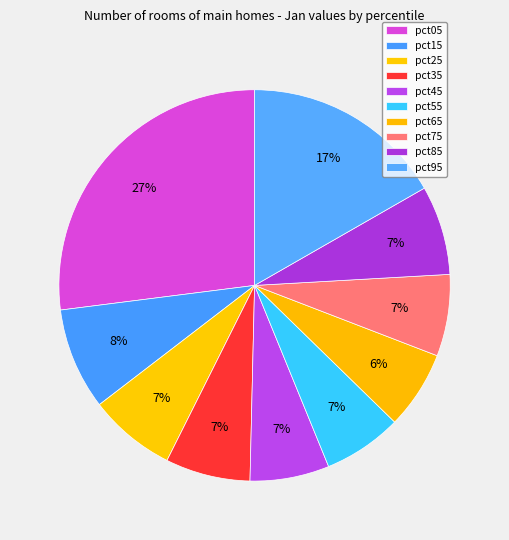

The pct05 slice represents 27% of the pie. True or false?

True